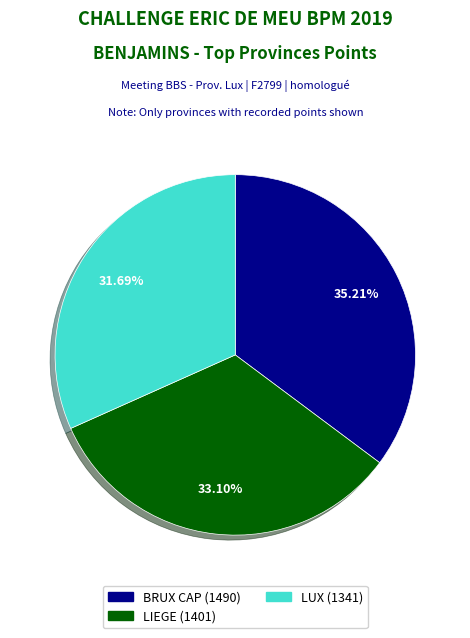

Is there any slice that represents more than half of the pie?

No